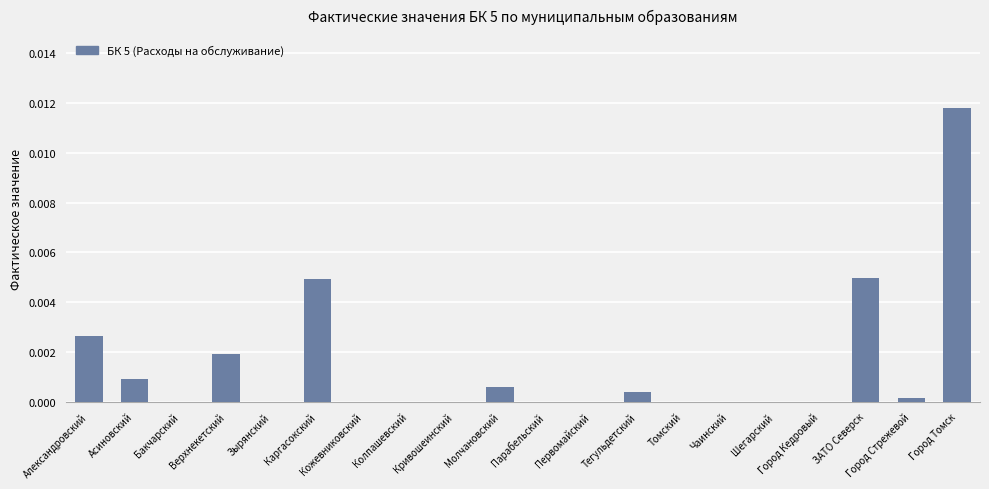

List the labels in order of value, smallest first.

Бакчарский, Зырянский, Кожевниковский, Колпашевский, Кривошеинский, Парабельский, Первомайский, Томский, Чаинский, Шегарский, Город Кедровый, Город Стрежевой, Тегульдетский, Молчановский, Асиновский, Верхнекетский, Александровский, Каргасокский, ЗАТО Северск, Город Томск